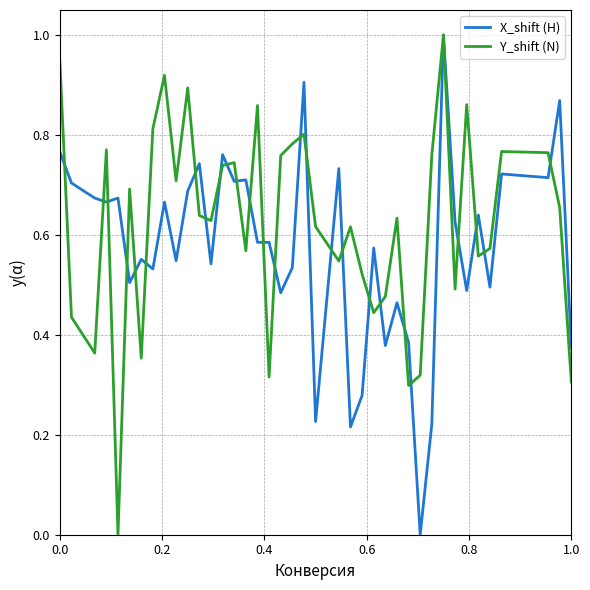

Which series has the largest total across all categories?

Y_shift (N)